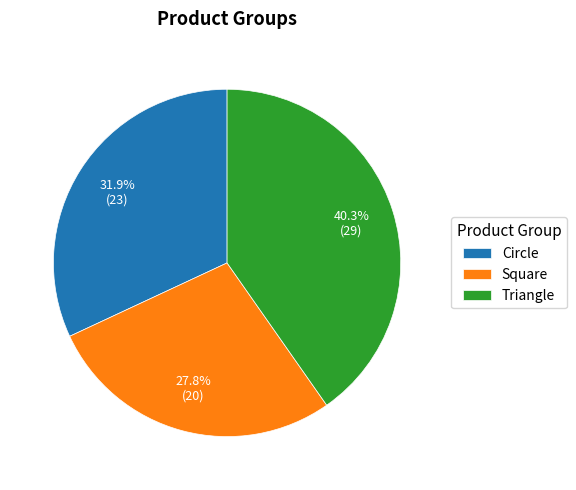

Which has a higher value, Circle or Square?

Circle